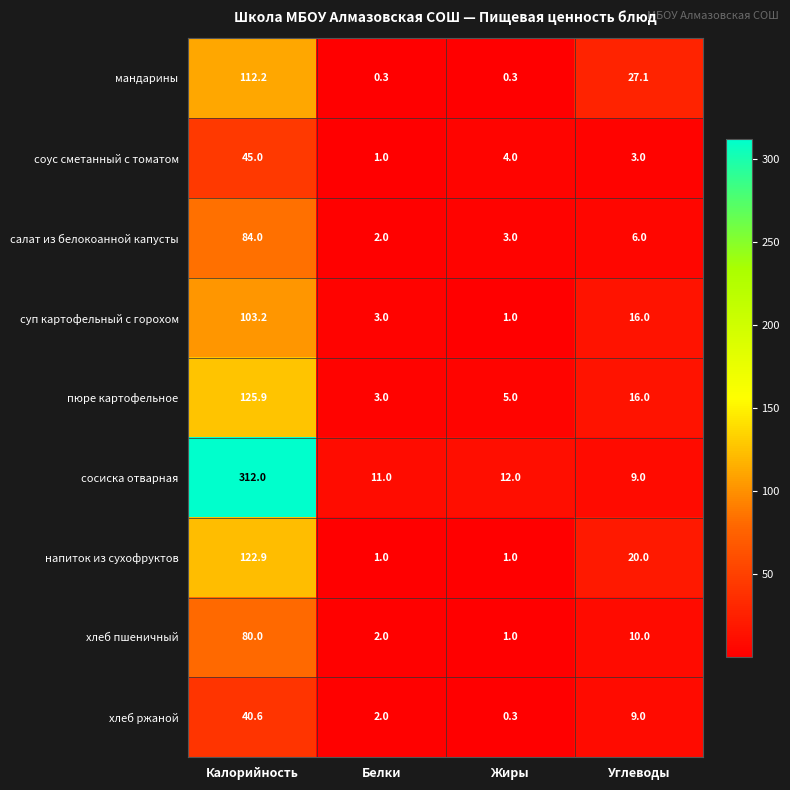

What is the greatest value displayed?

312.0